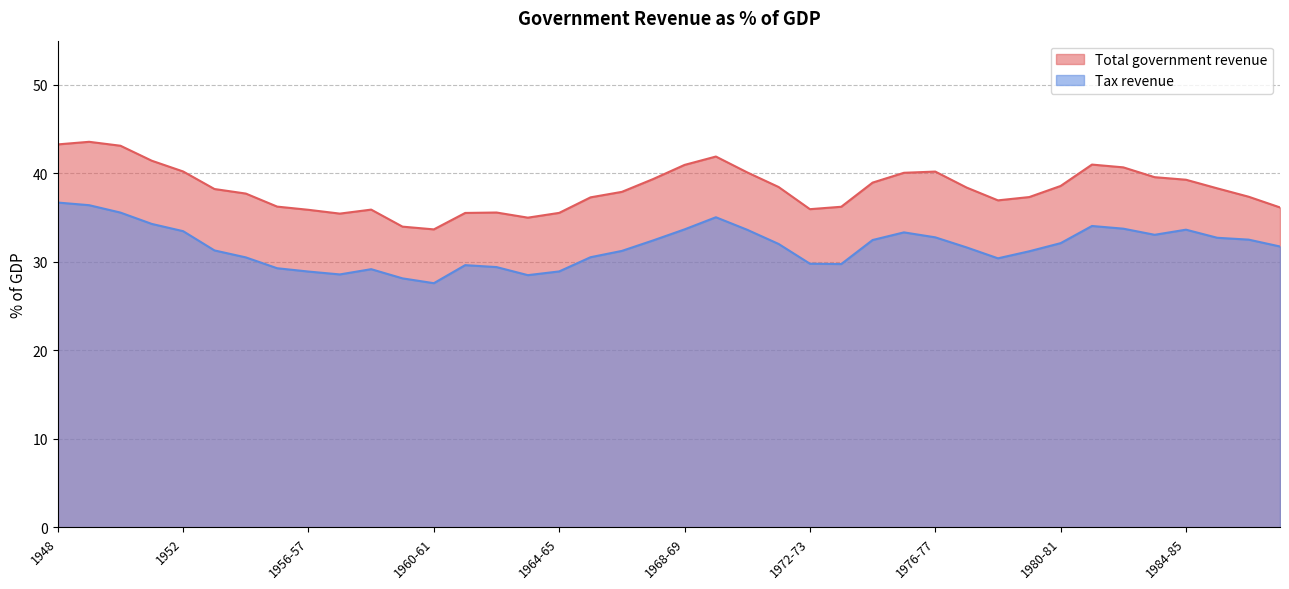

How many lines are shown in the chart?

2